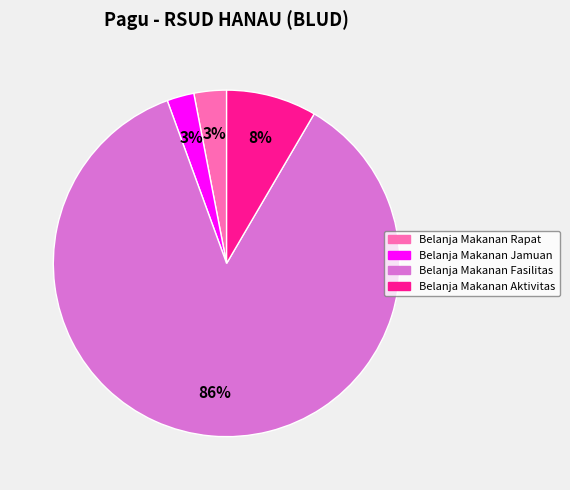

To the nearest percent, what is the difference between the largest and smallest slice percentages?

83%